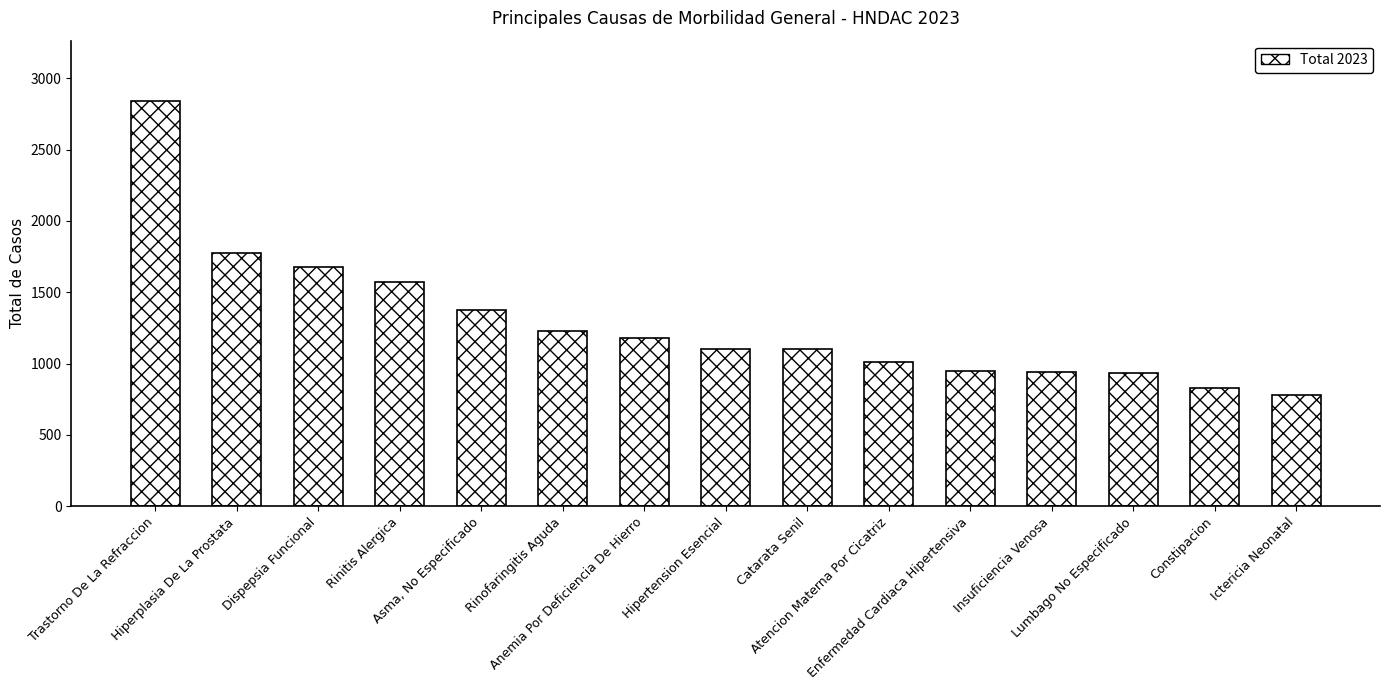

Approximately how many times larger is the value at Rinitis Alergica compared to Anemia Por Deficiencia De Hierro?

1.3